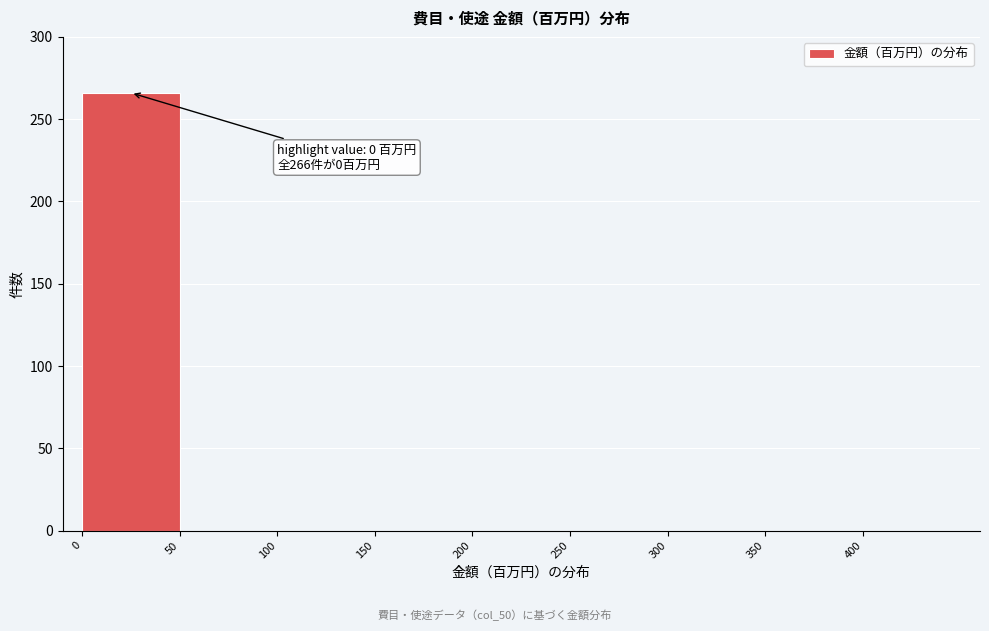

Over which range of the x-axis is the bar tallest?

0 to 50